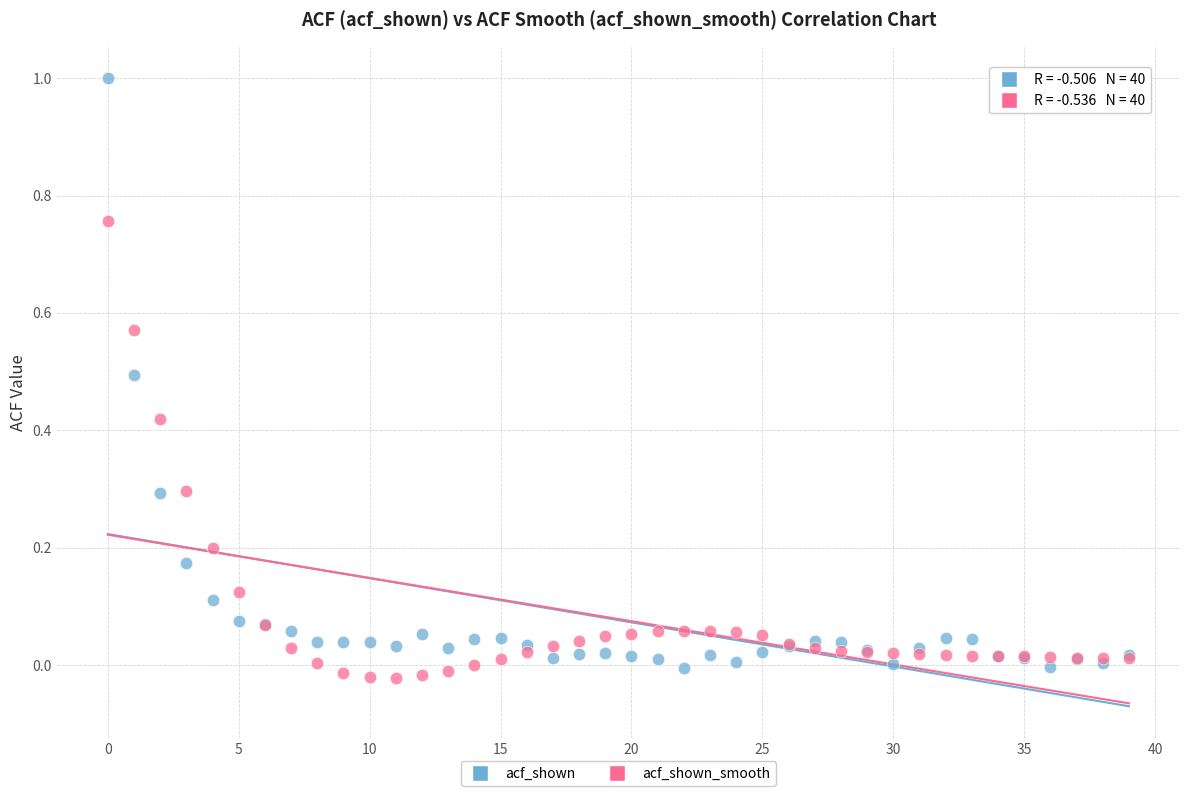

Which series contains the lowest Y value?

acf_shown_smooth